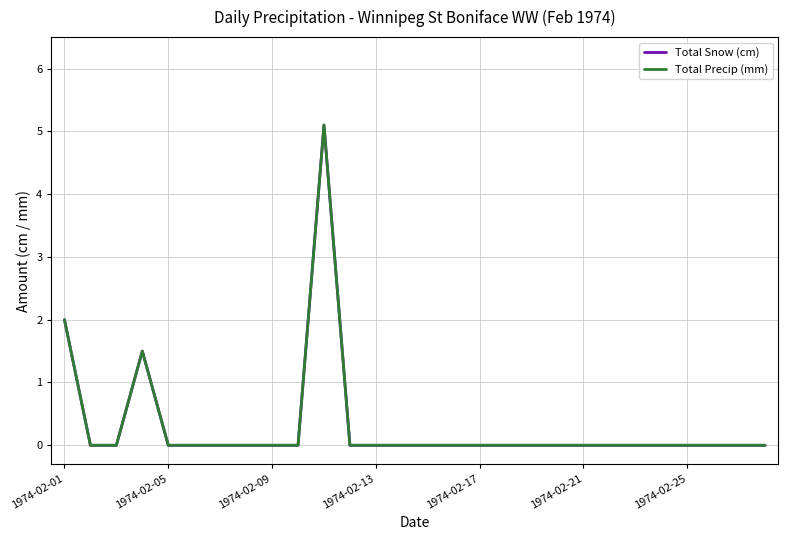

Is this an area chart (filled region under the line)?

No